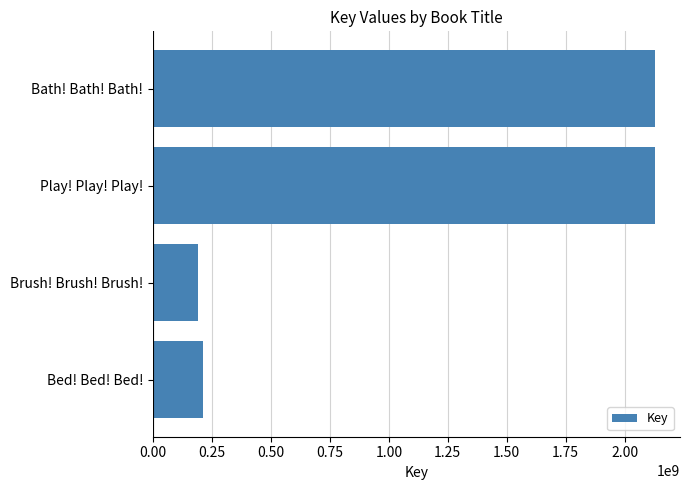

Between Bath! Bath! Bath! and Bed! Bed! Bed!, which is larger?

Bath! Bath! Bath!